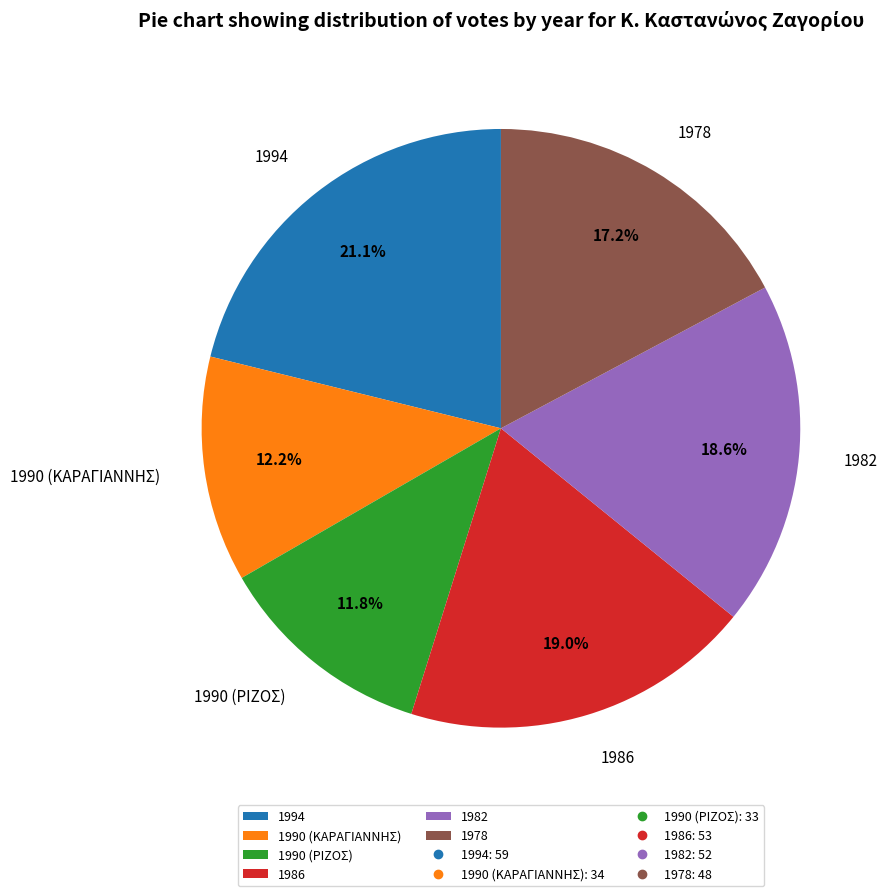

What percentage is the 1990 (ΡΙΖΟΣ) slice, to the nearest percent?

12%